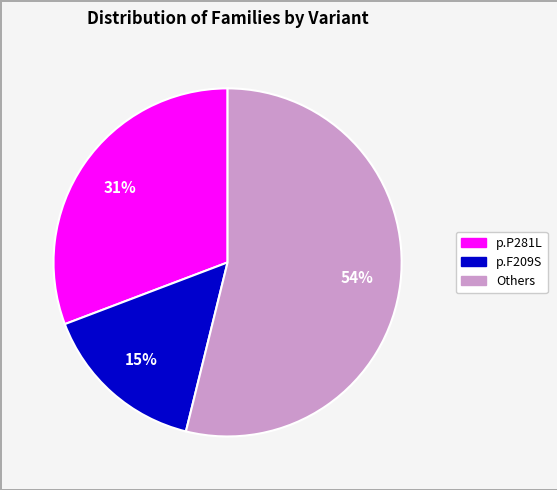

Is there any slice that represents more than half of the pie?

Yes